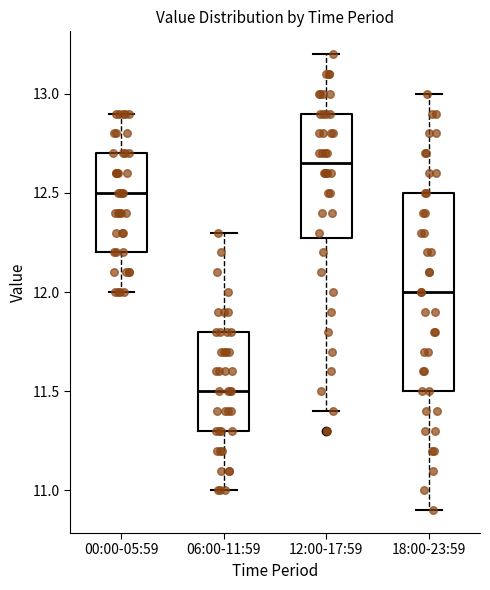

Where is the lower edge of the box for 18:00-23:59 on the y-axis? The values are not printed on the chart, so give them approximately, as read against the axis.

11.50